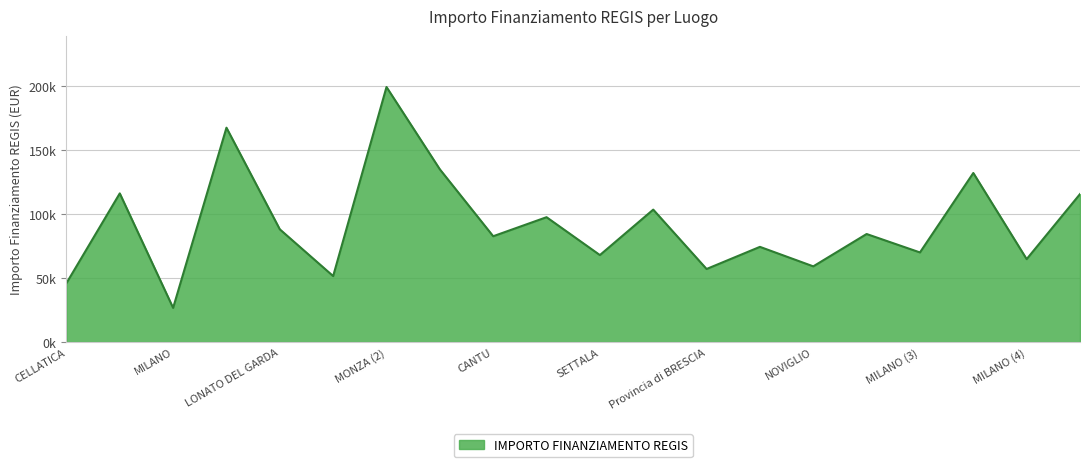

What is the average value?

92102.3